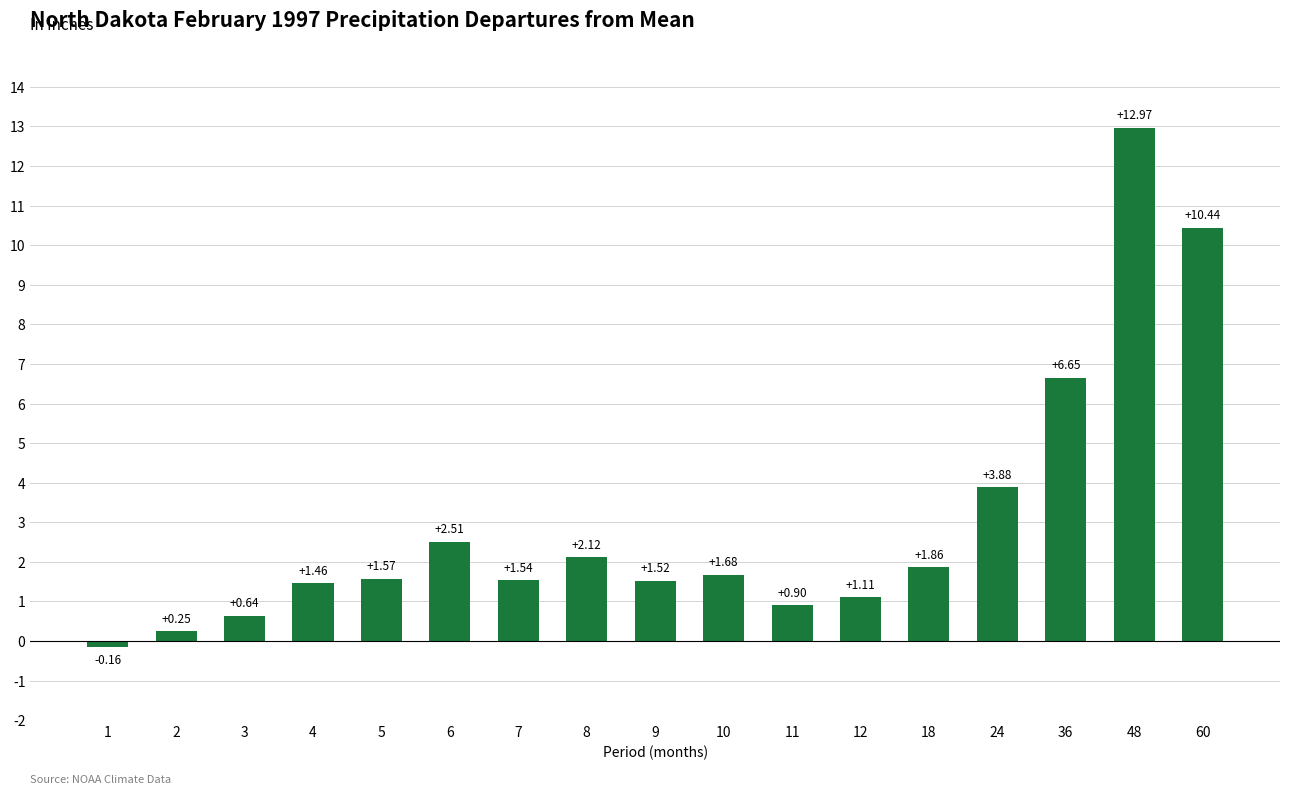

What is the difference between the second highest and second lowest values?

10.2